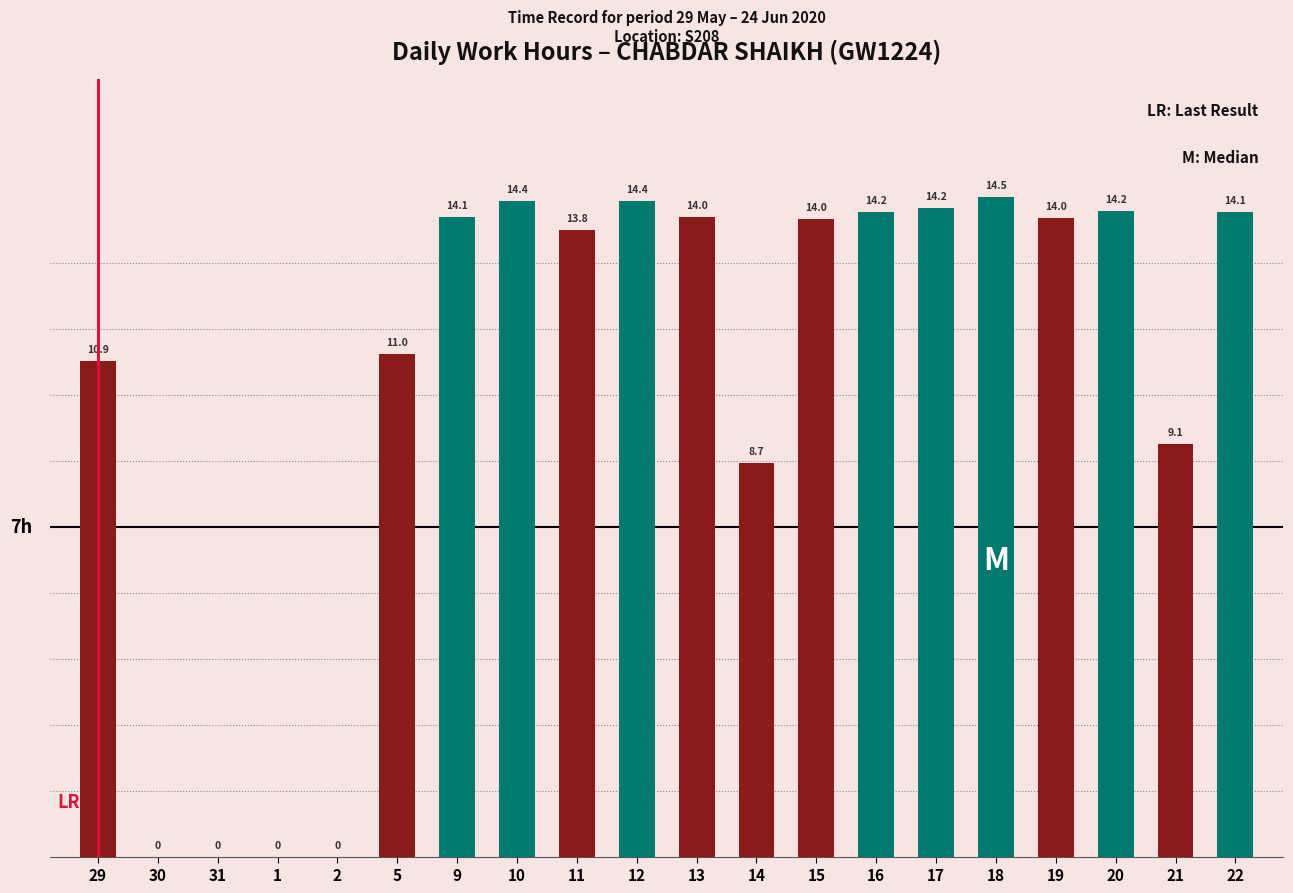

True or false: the data shows 24.9 at 17.

False